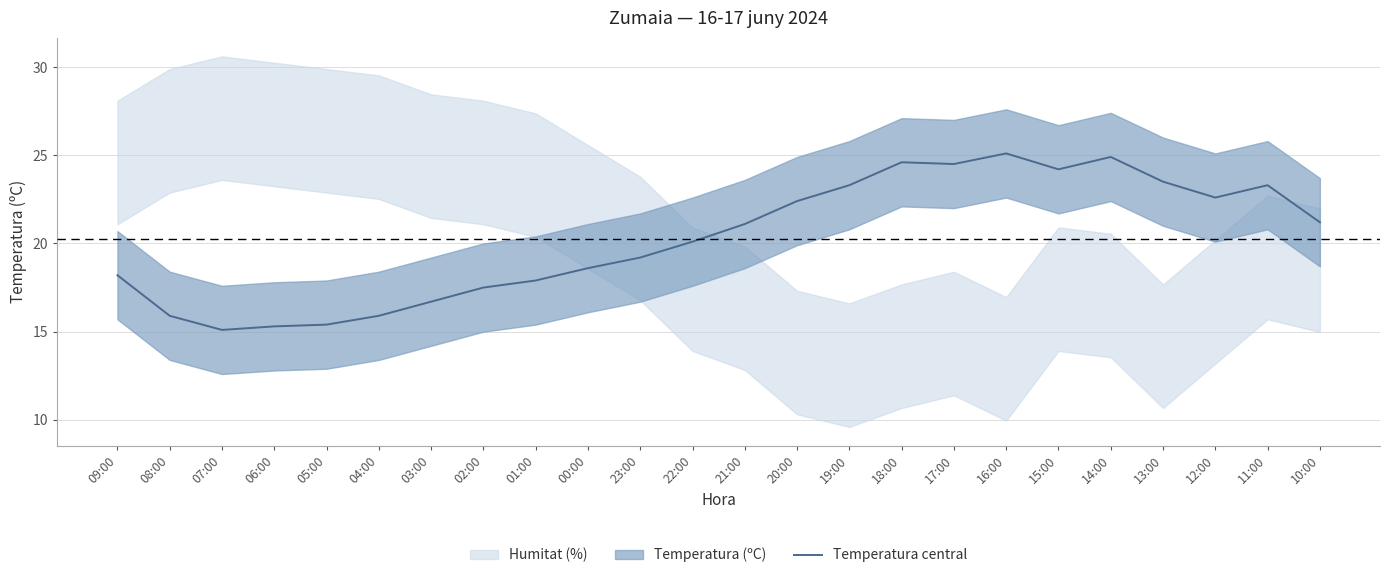

The value at 13:00 is 23.5. True or false?

True